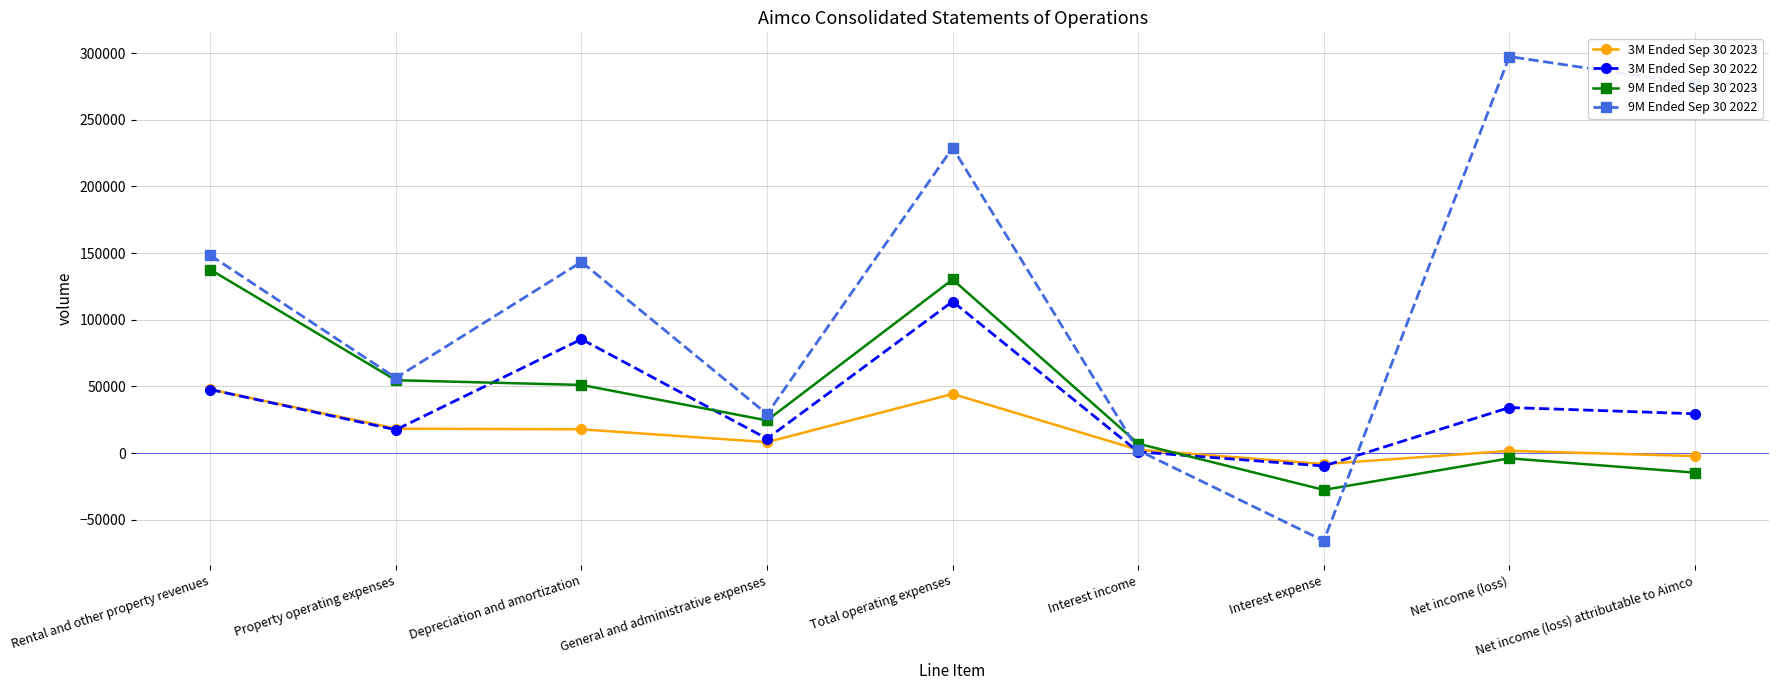

What is the difference between the maximum and minimum values in the 3M Ended Sep 30 2023 series?

55953